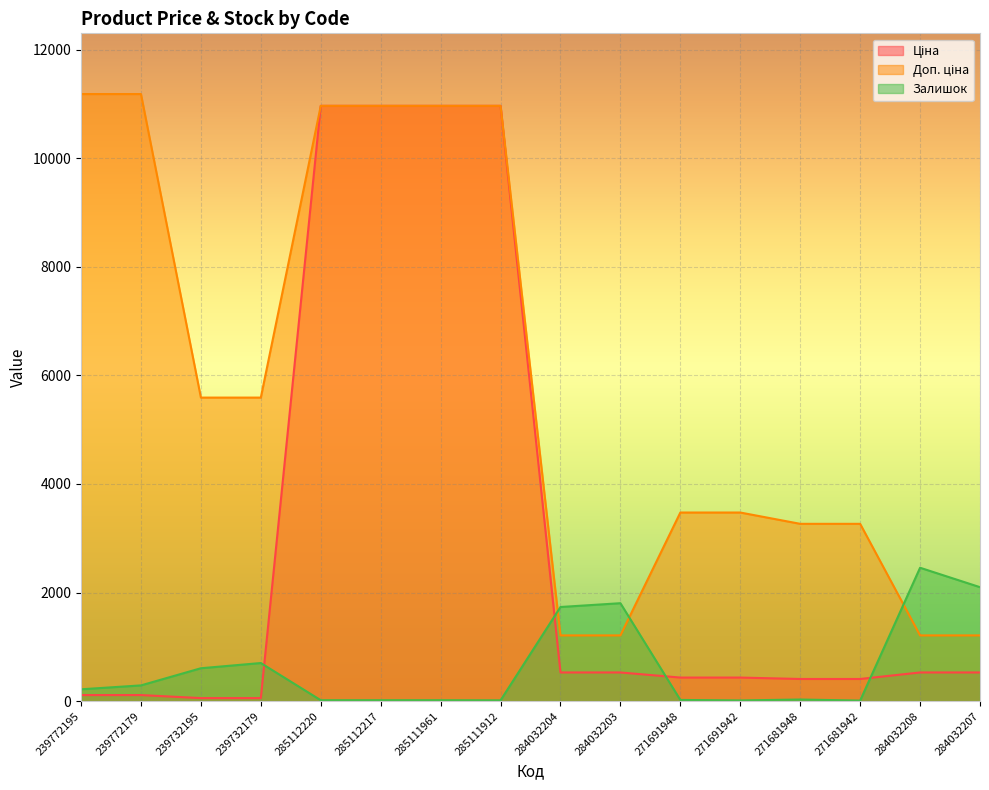

True or false: Ціна has more than 1 points higher than both neighbors.

False